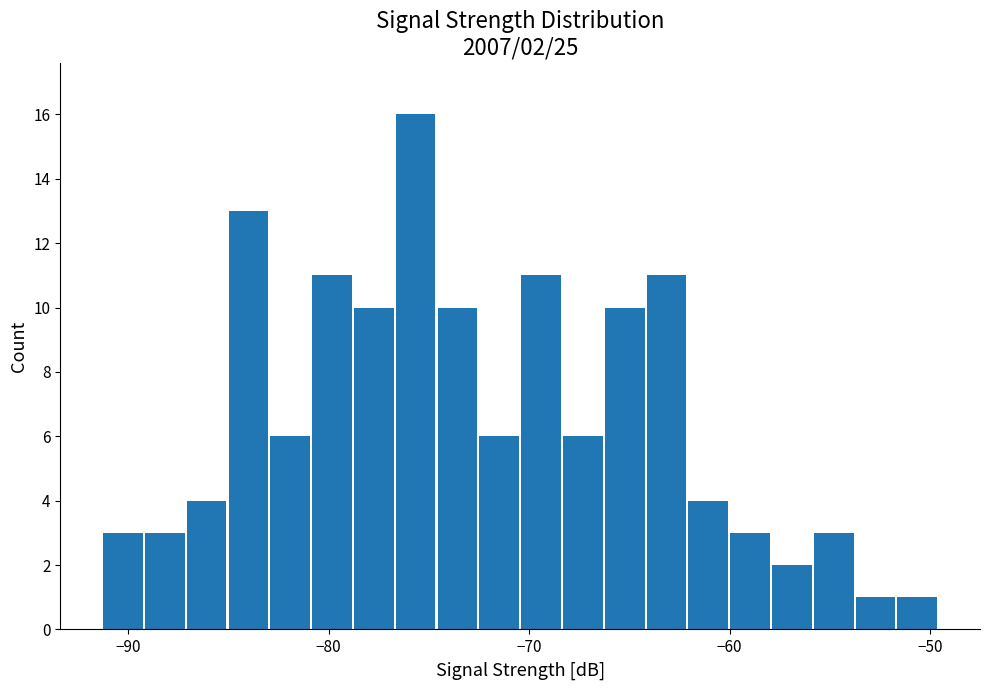

Around what value on the x-axis is the tallest bar? Give the approximate position of its centre, as read against the axis.

-76